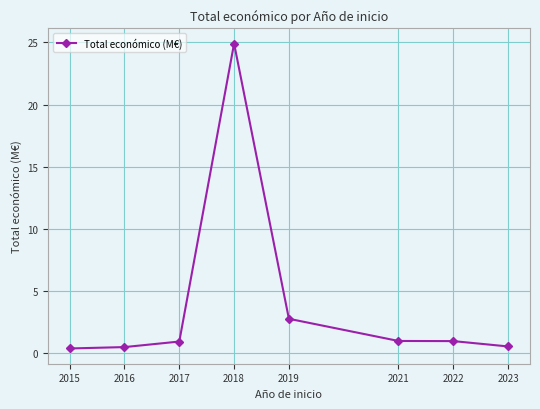

At which label is the value closest to 12?

2019